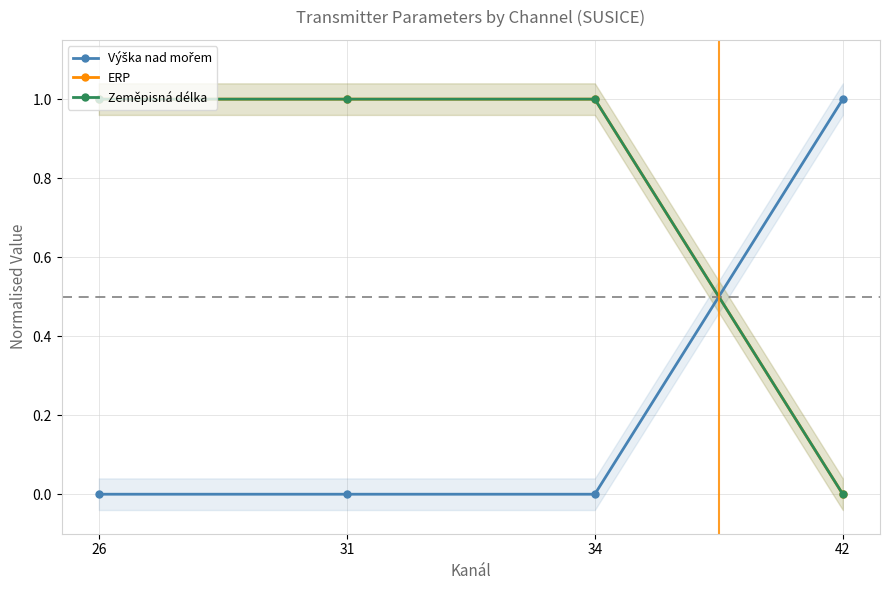

Reading right to left, what are all the values shown in this chart?

Výška nad mořem: 42=1	34=0	31=0	26=0
ERP: 42=0	34=1	31=1	26=1
Zeměpisná délka: 42=0	34=1	31=1	26=1